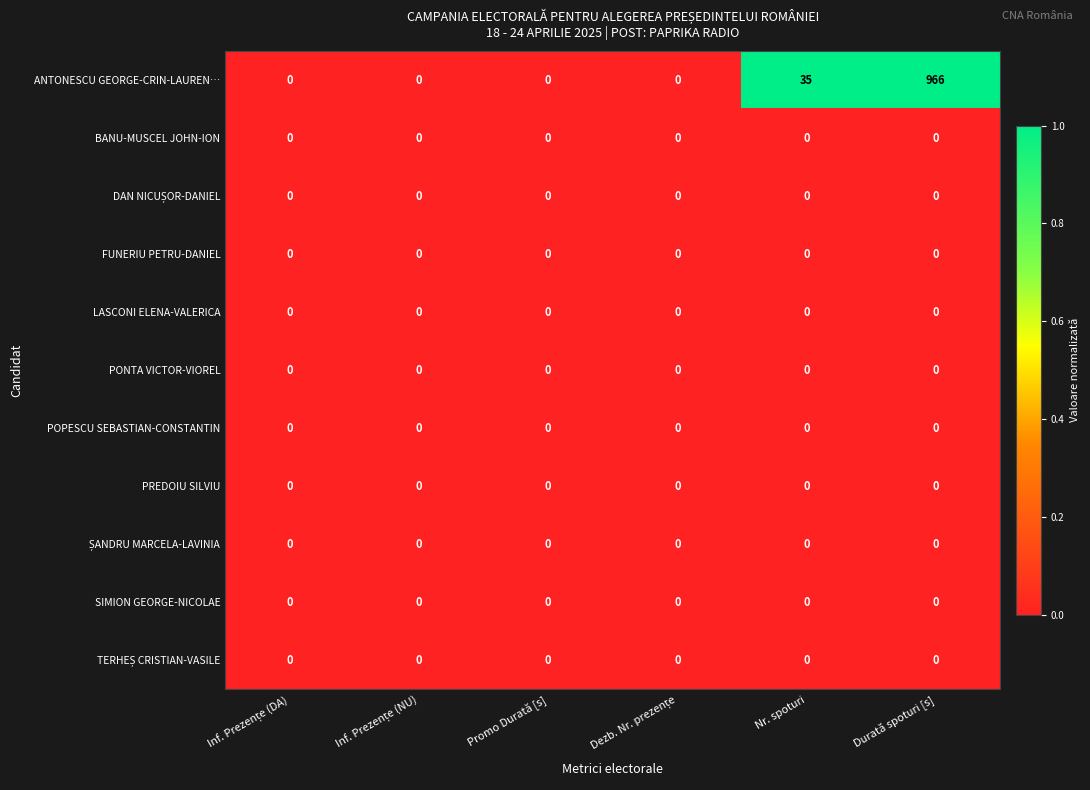

What is the total value across all series at Durată spoturi [s]?

966